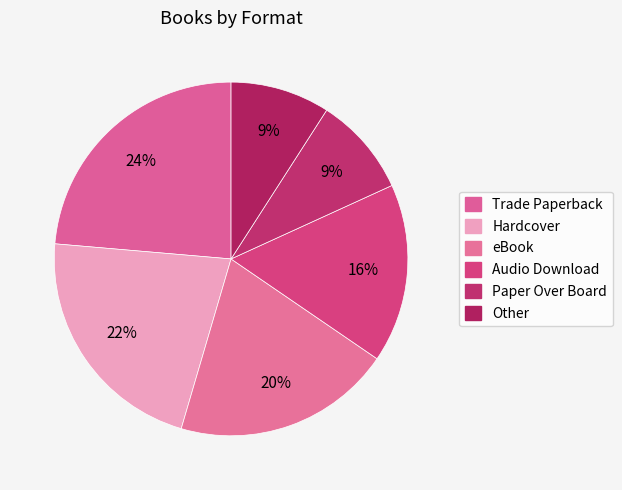

True or false: Trade Paperback accounts for 12% of the total.

False